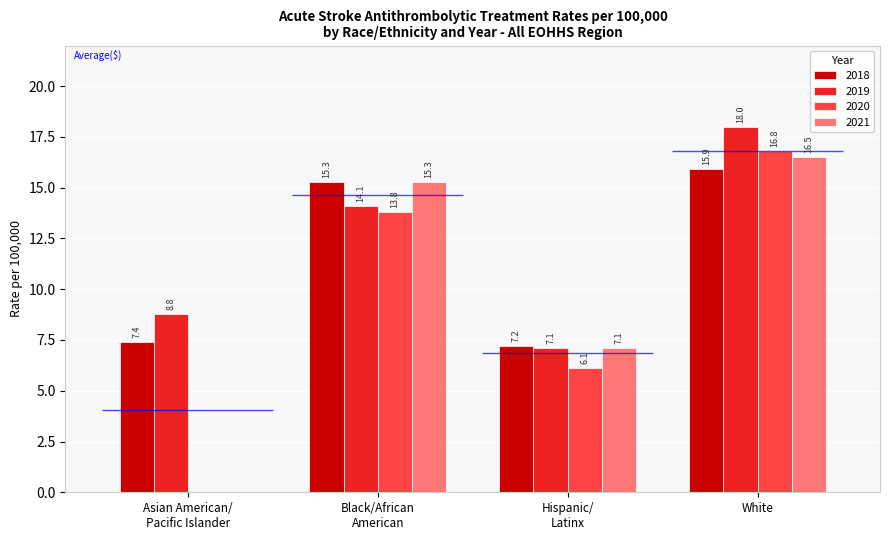

Reading right to left, extract all data points from this chart.

2018: White=15.9	Hispanic/
Latinx=7.2	Black/African
American=15.3	Asian American/
Pacific Islander=7.4
2019: White=18.0	Hispanic/
Latinx=7.1	Black/African
American=14.1	Asian American/
Pacific Islander=8.8
2020: White=16.8	Hispanic/
Latinx=6.1	Black/African
American=13.8	Asian American/
Pacific Islander=0.0
2021: White=16.5	Hispanic/
Latinx=7.1	Black/African
American=15.3	Asian American/
Pacific Islander=0.0